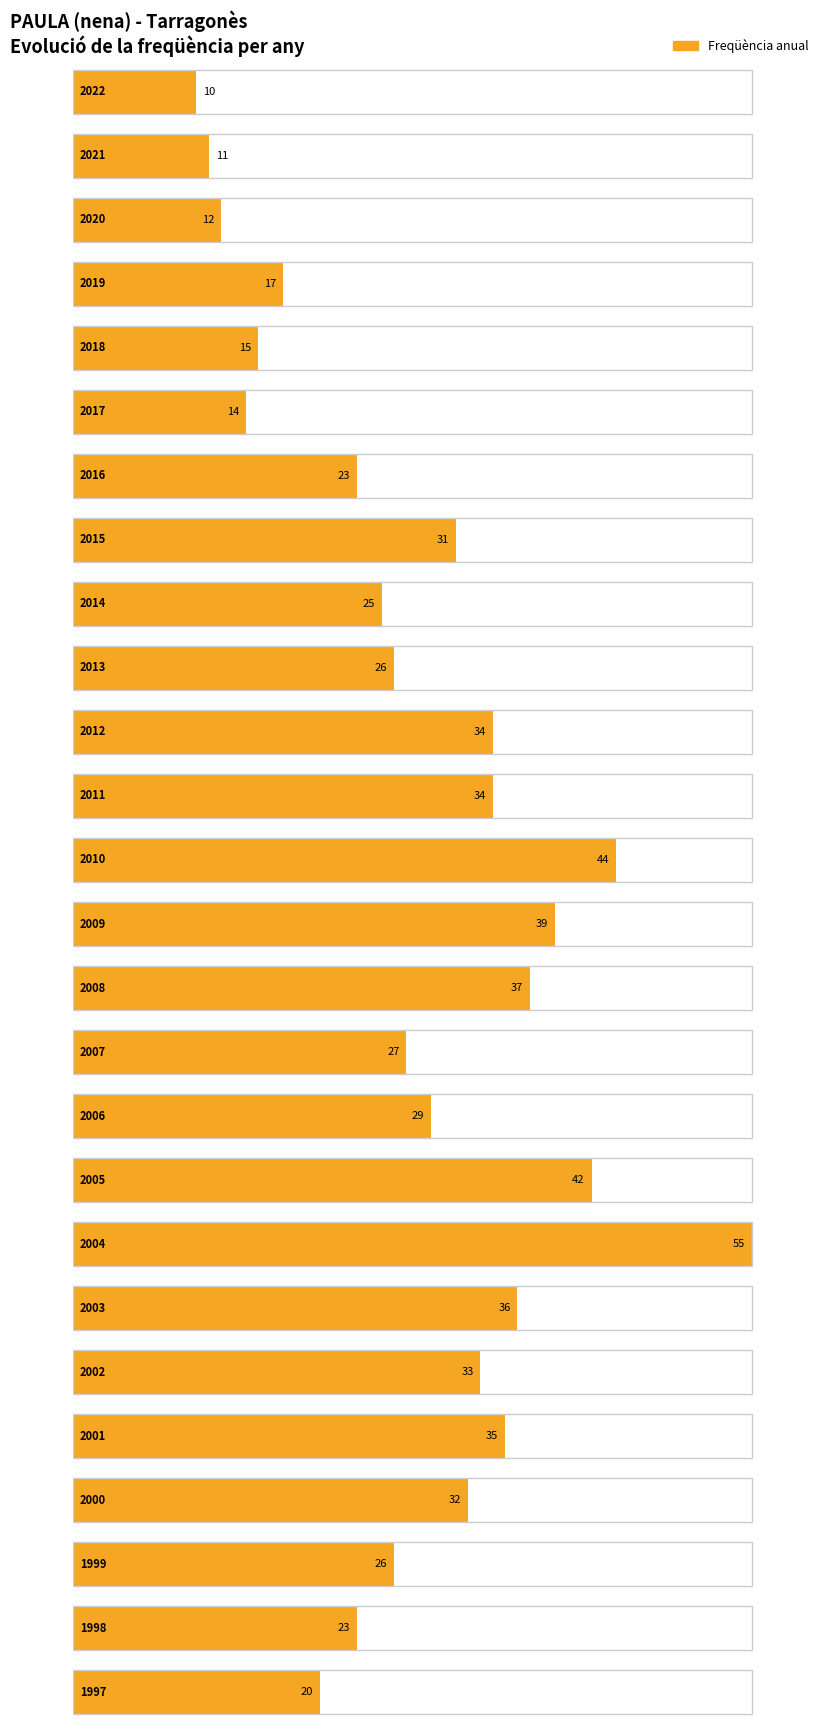

Reading right to left, what are all the values shown in this chart?

20	23	26	32	35	33	36	55	42	29	27	37	39	44	34	34	26	25	31	23	14	15	17	12	11	10